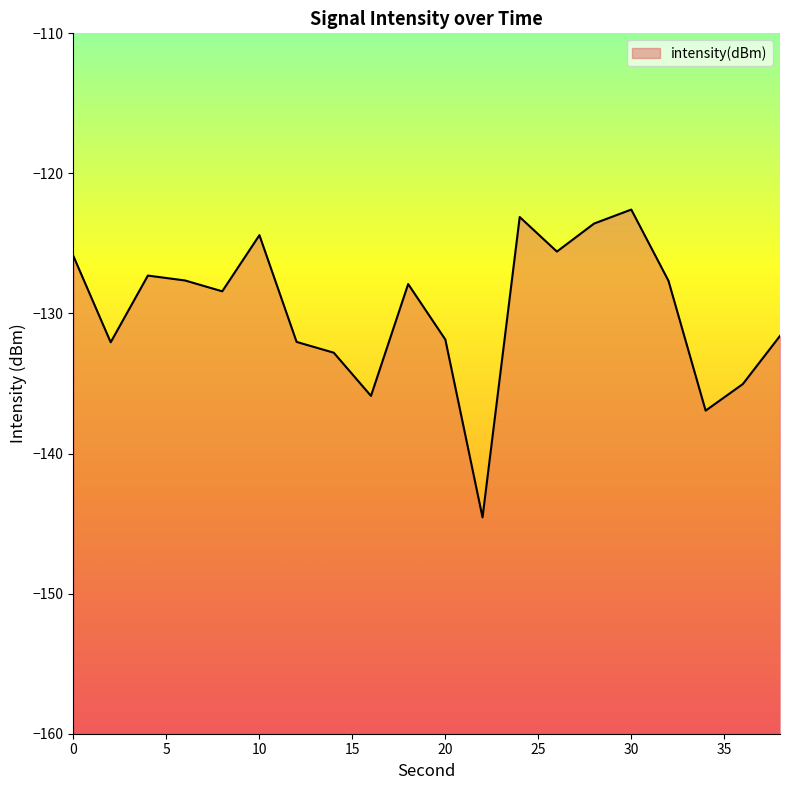

Reading left to right, transcribe all the data shown in this chart.

0=-125.9	2=-132.1	4=-127.3	6=-127.6	8=-128.4	10=-124.4	12=-132.0	14=-132.8	16=-135.9	18=-127.9	20=-131.9	22=-144.6	24=-123.1	26=-125.6	28=-123.6	30=-122.6	32=-127.7	34=-136.9	36=-135.0	38=-131.6